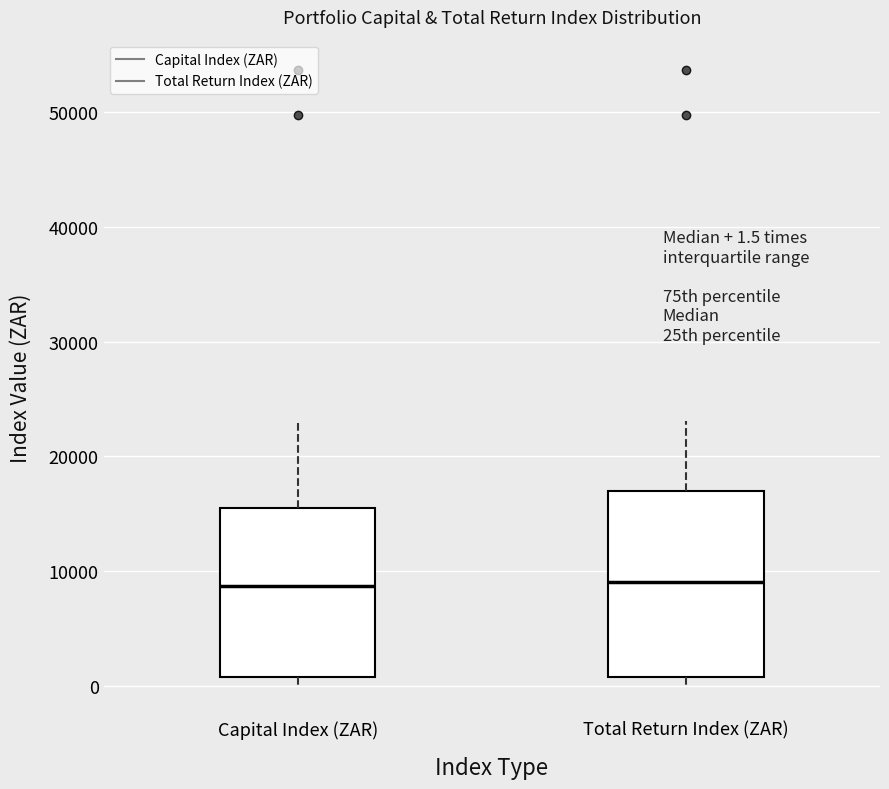

Which box is the tallest, from its lower edge to its upper edge?

Total Return Index (ZAR)